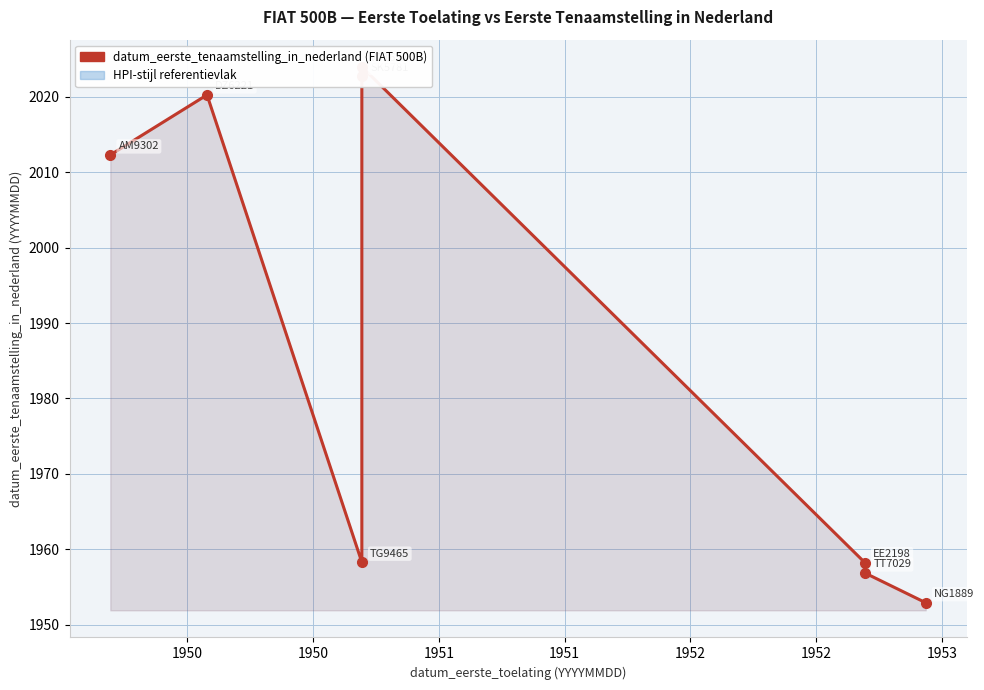

Reading right to left, transcribe all the data shown in this chart.

1952.9	1956.9	1958.2	2023.9	2022.7	1958.3	2020.2	2012.3